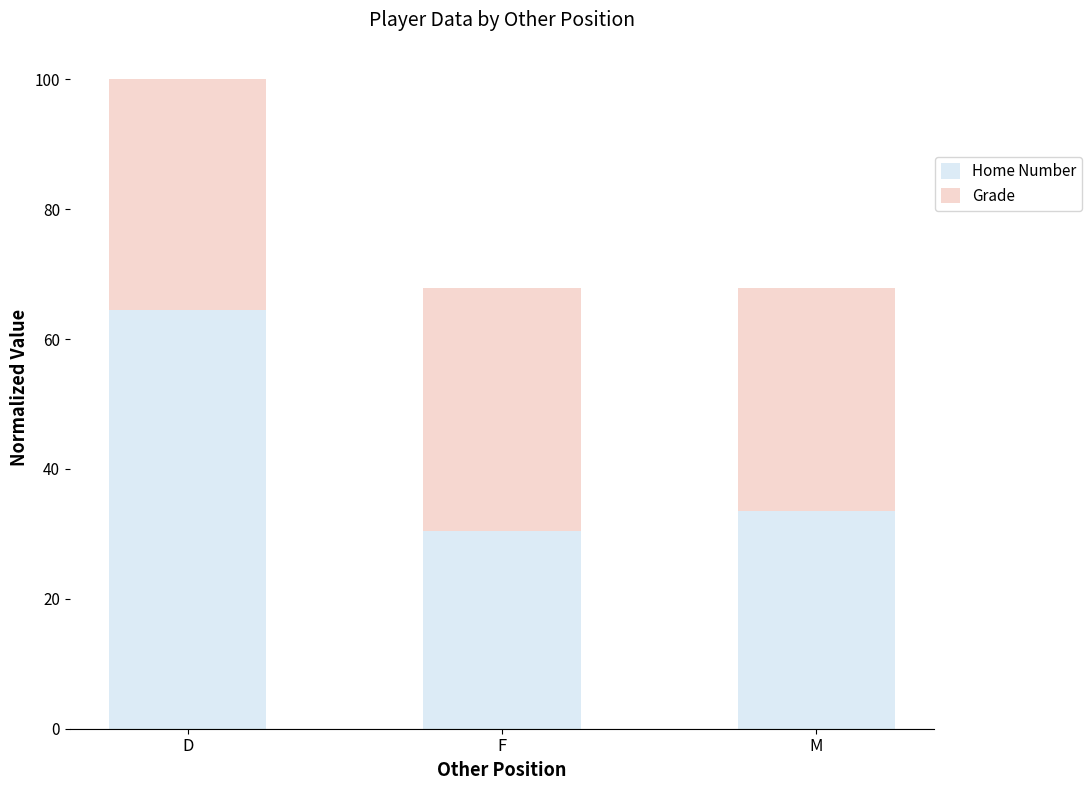

Are the bars grouped side by side (vs. stacked)?

No